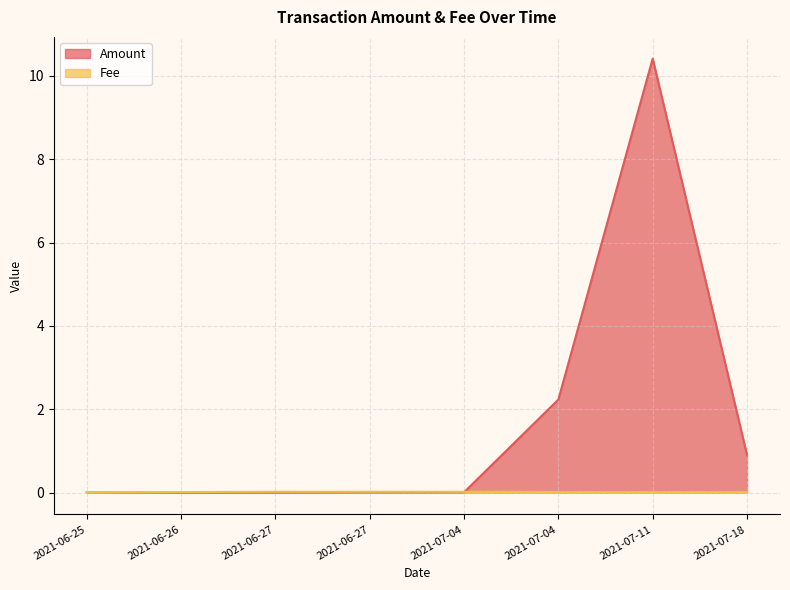

How many lines are shown in the chart?

2